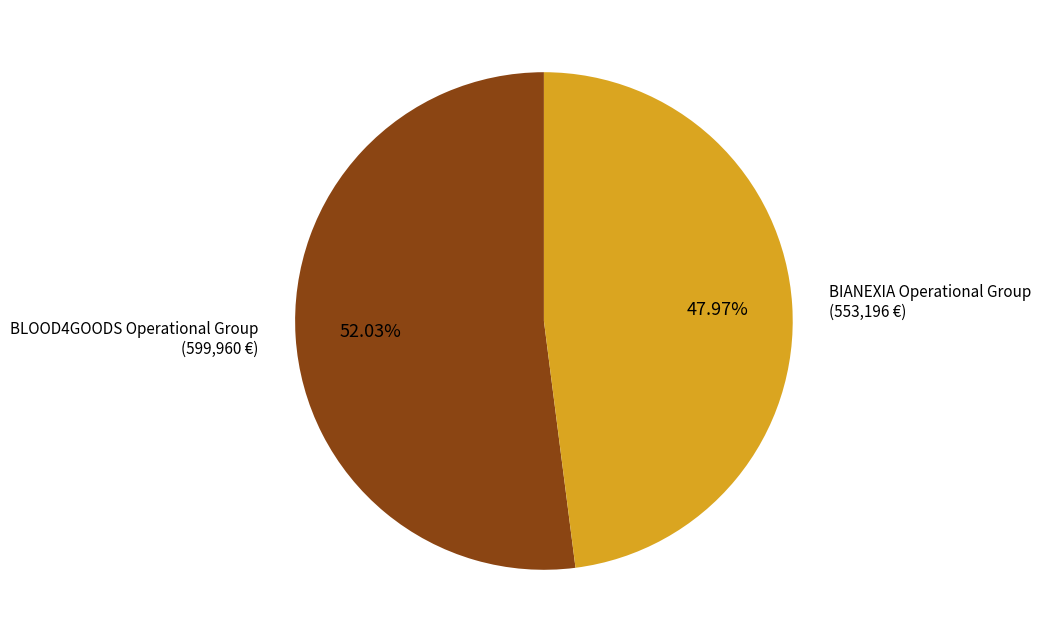

True or false: BIANEXIA Operational Group accounts for 48% of the total.

True